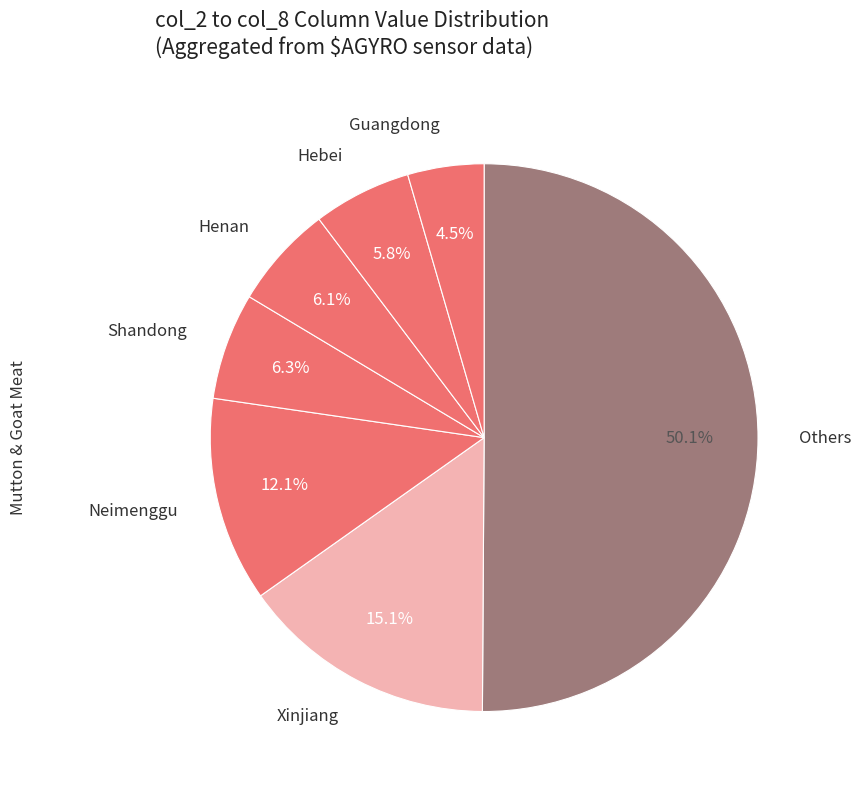

Which slice is the smallest?

Guangdong